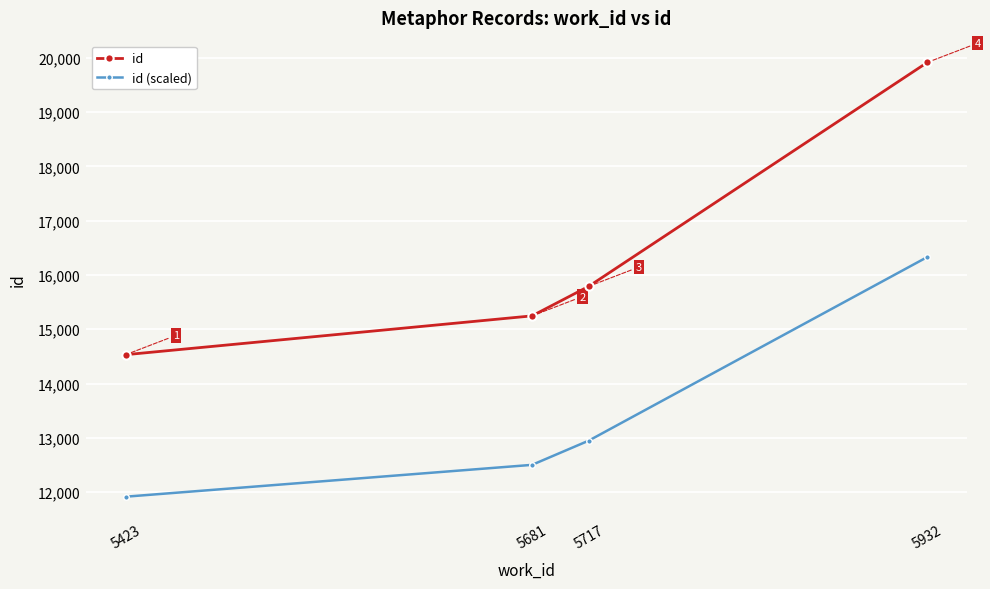

What is the greatest value displayed?

19915.0